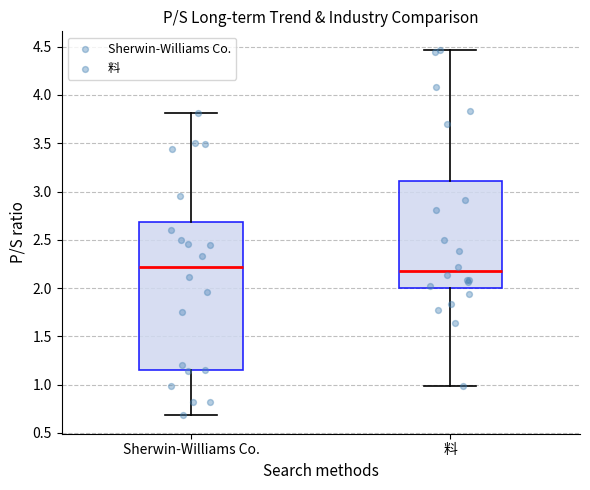

Comparing the boxes themselves (not the whiskers), which one is the tallest?

Sherwin-Williams Co.